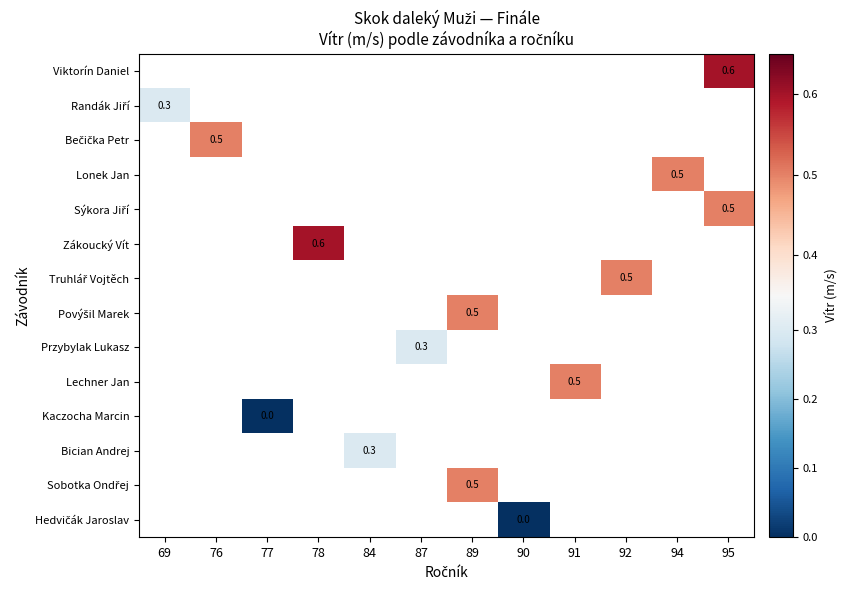

Count the number of categories in the chart.

12